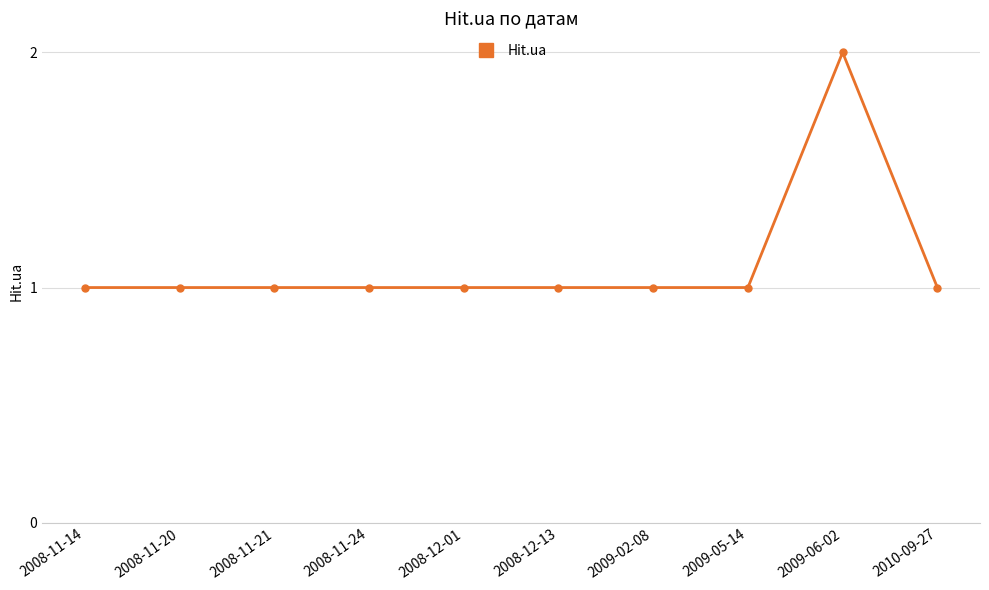

Count the values in the range 1 to 2.

10